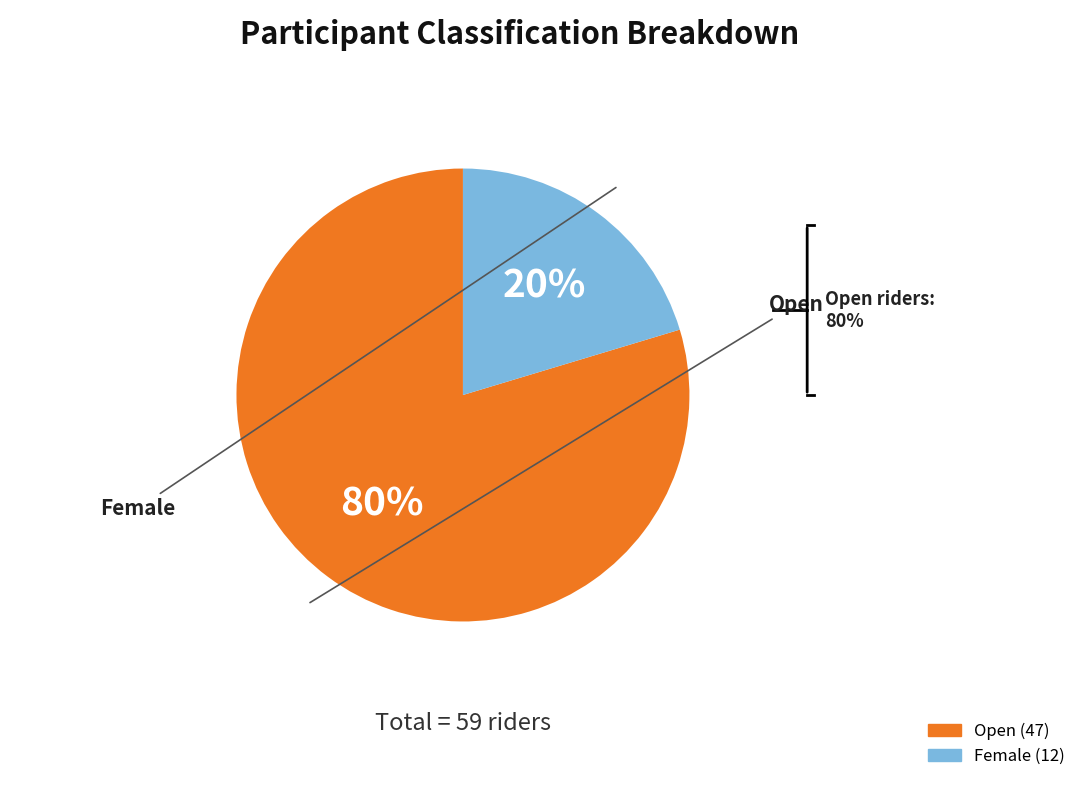

To the nearest percent, what is the combined percentage of Open and Female?

100%